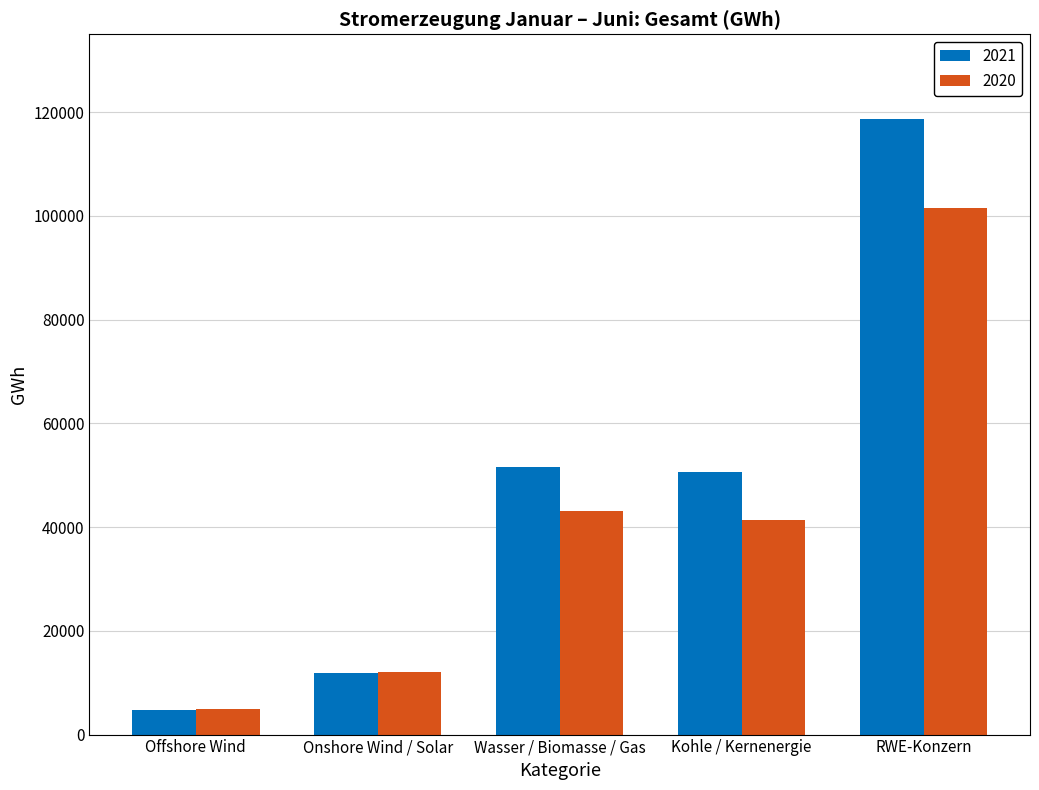

Is the value of 2020 at Wasser / Biomasse / Gas greater than the value of 2021 at Wasser / Biomasse / Gas?

No